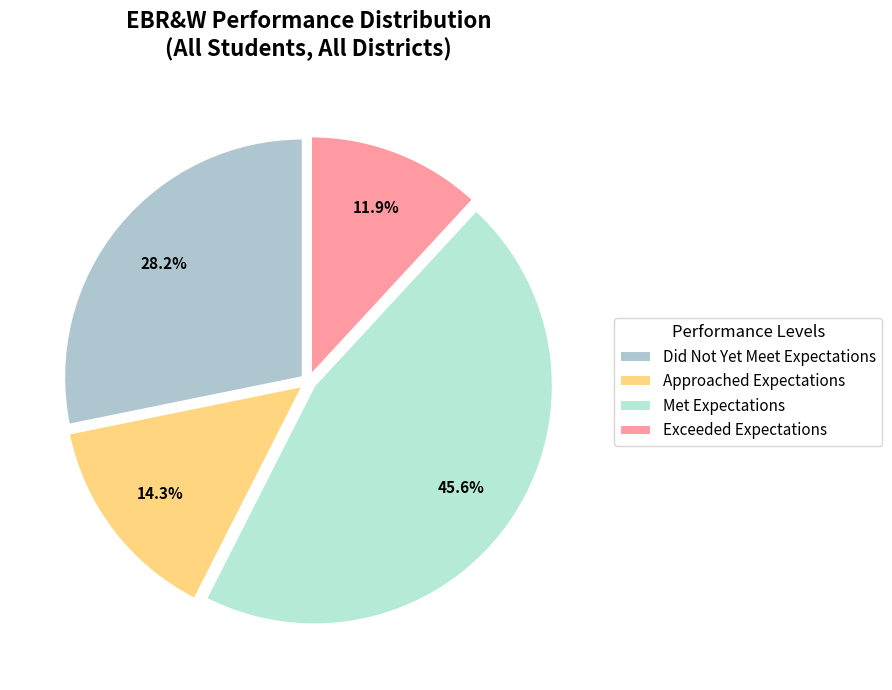

Is there a majority slice in this chart?

No